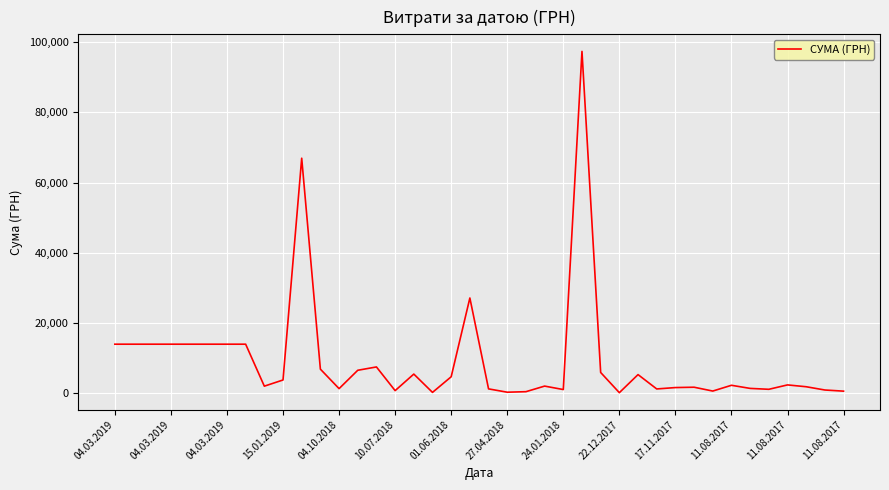

What is the greatest value displayed?

97326.0